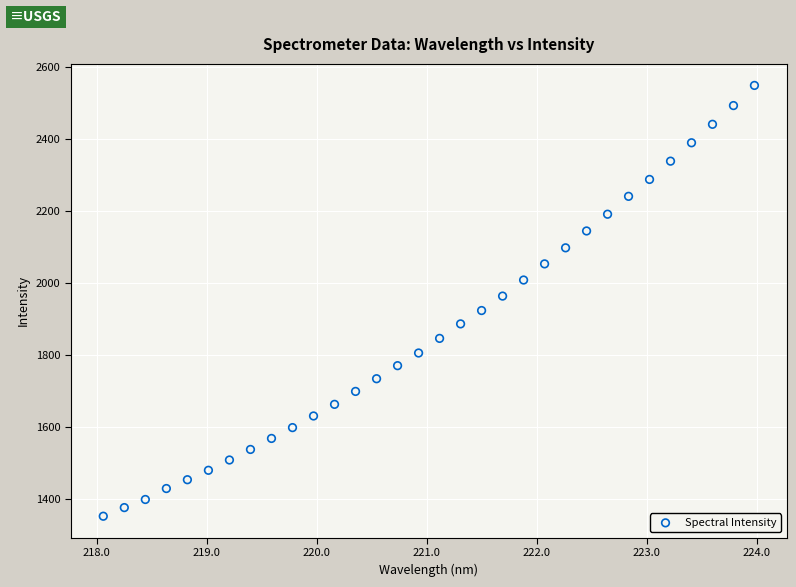

What is the range of Y values (max minus min)?

1195.5